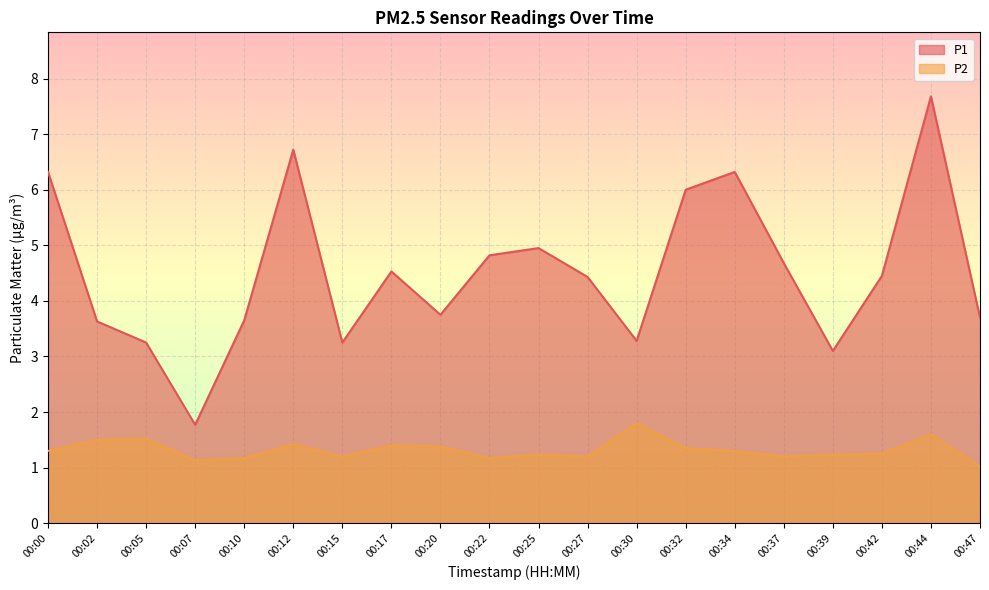

How many lines are shown in the chart?

2